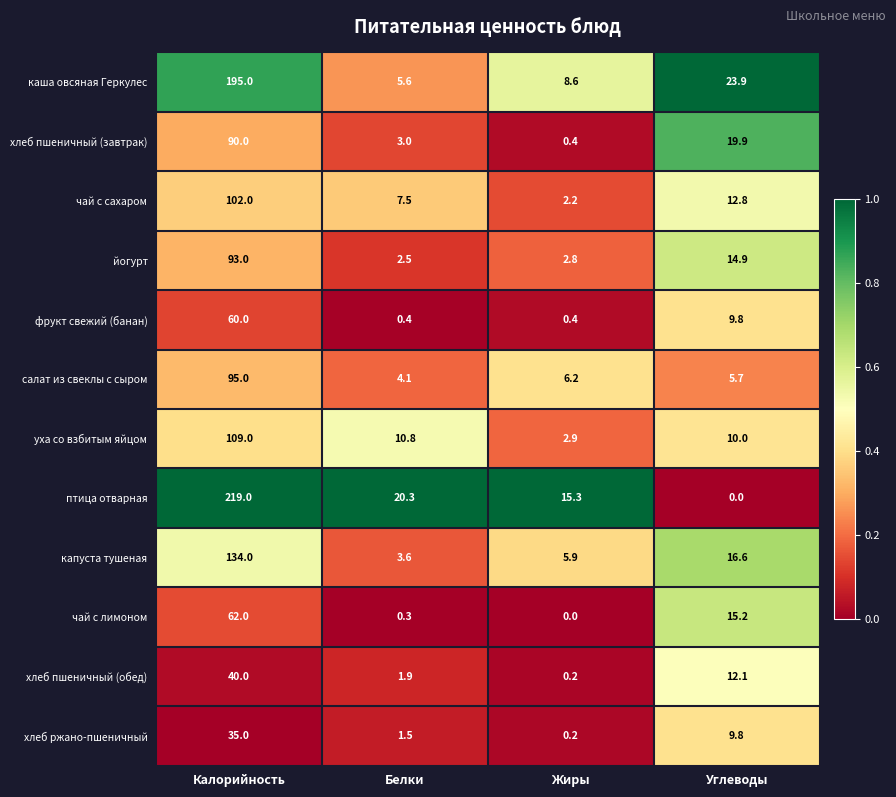

What is the difference between the йогурт values at Калорийность and Углеводы?

78.1